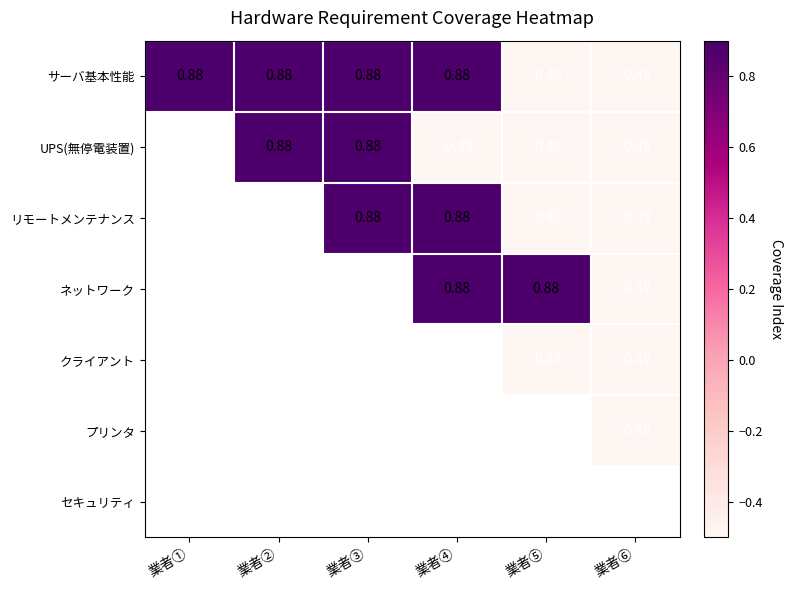

What is the average value of the サーバ基本性能 series?

0.4